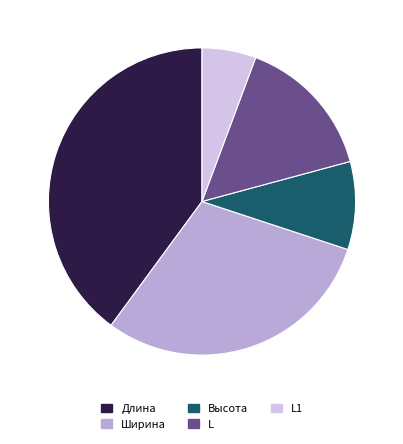

Is there any slice that represents more than half of the pie?

No